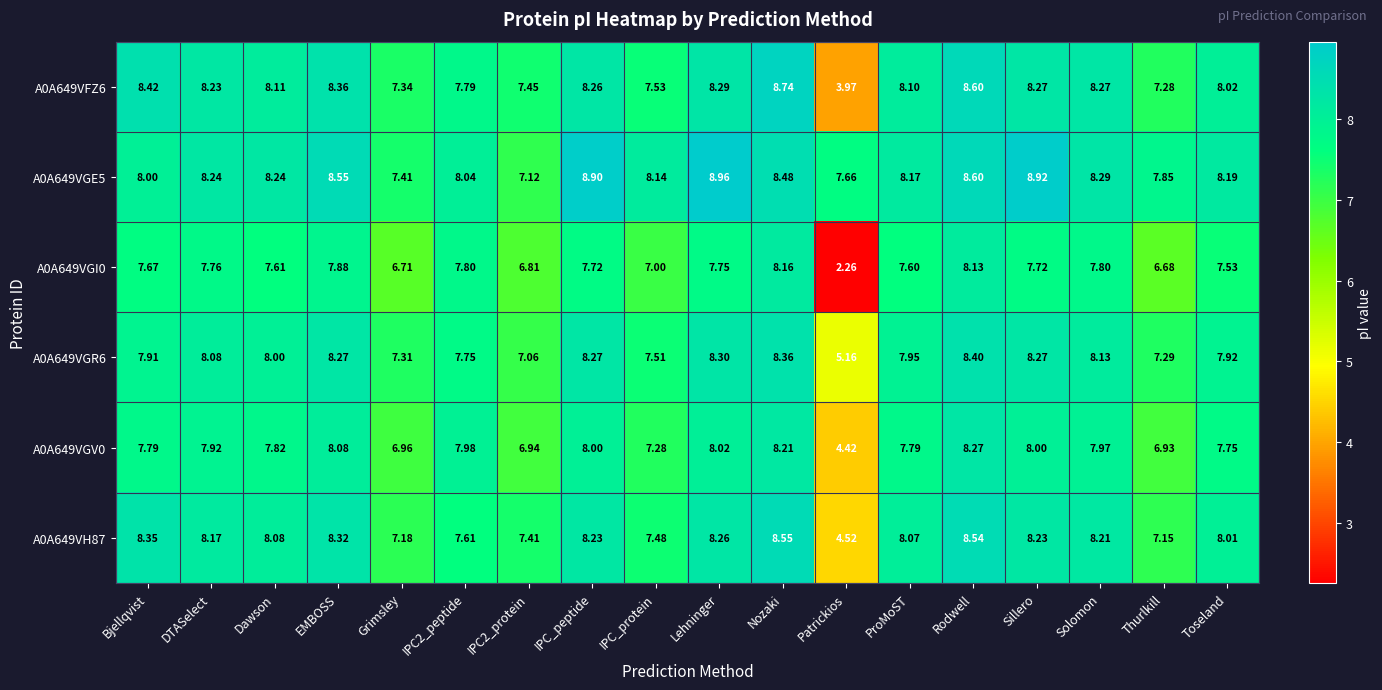

Which series changed the most between IPC_protein and Nozaki?

A0A649VFZ6